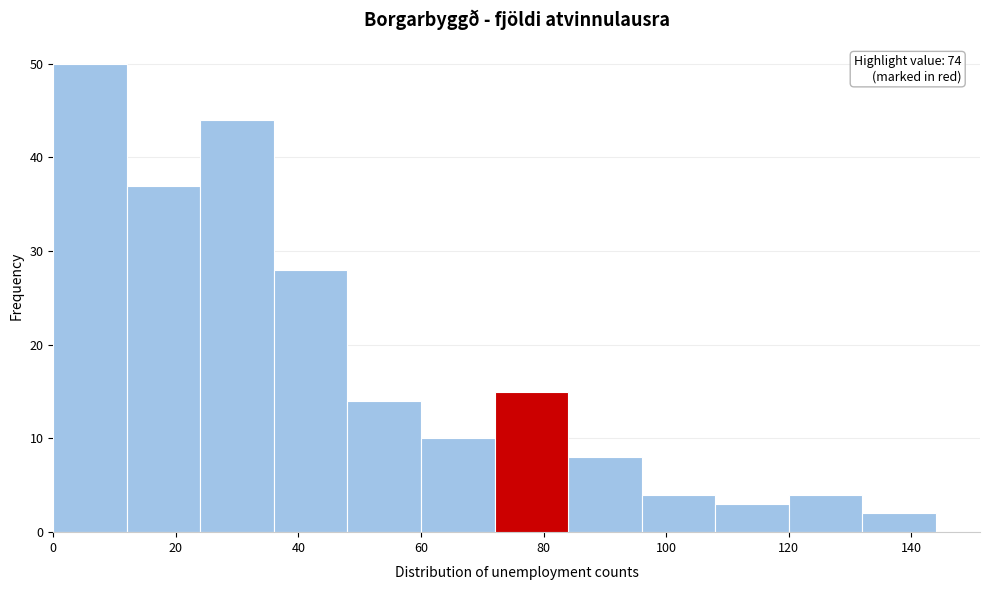

Which range on the x-axis has the tallest bar?

0 to 12